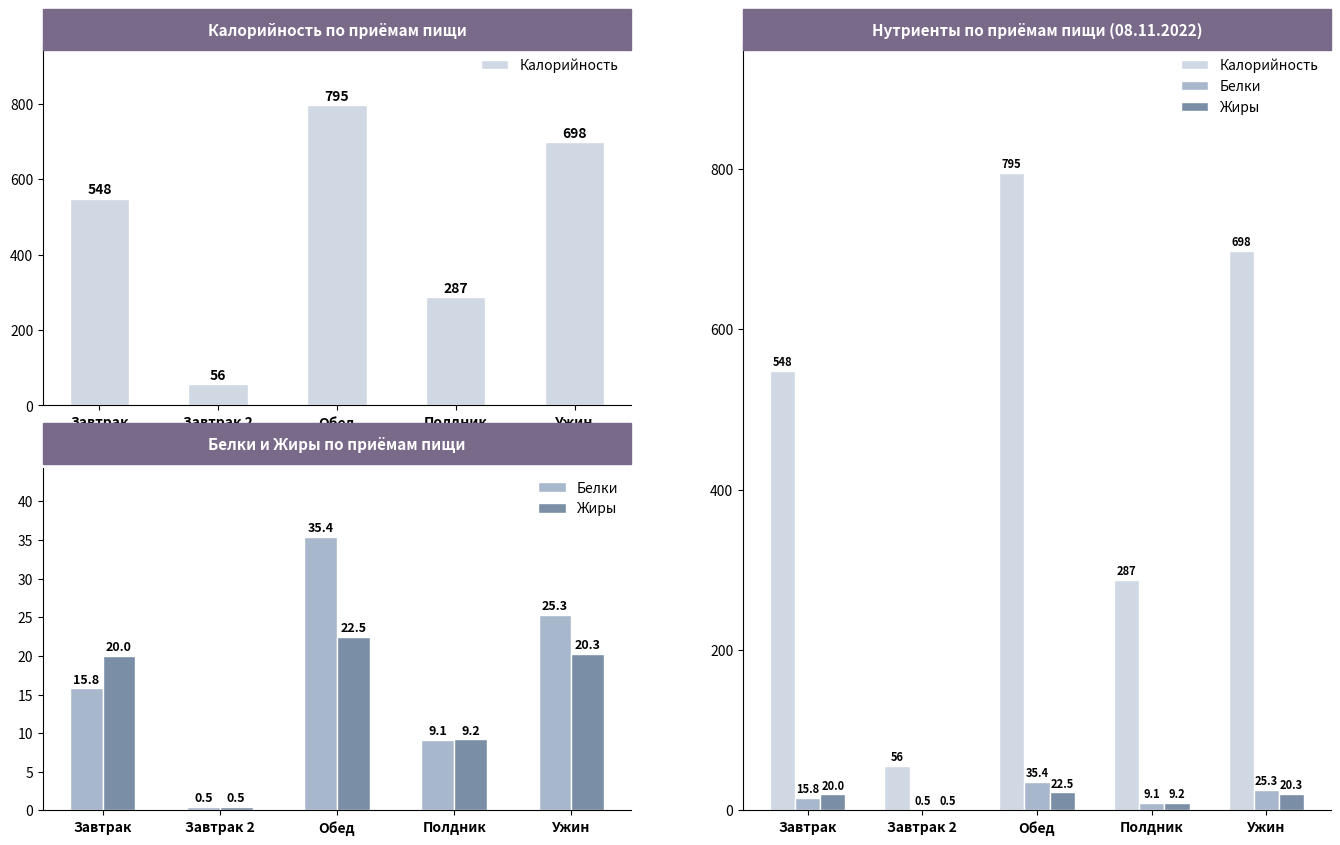

How many values in the Жиры series exceed 20?

2